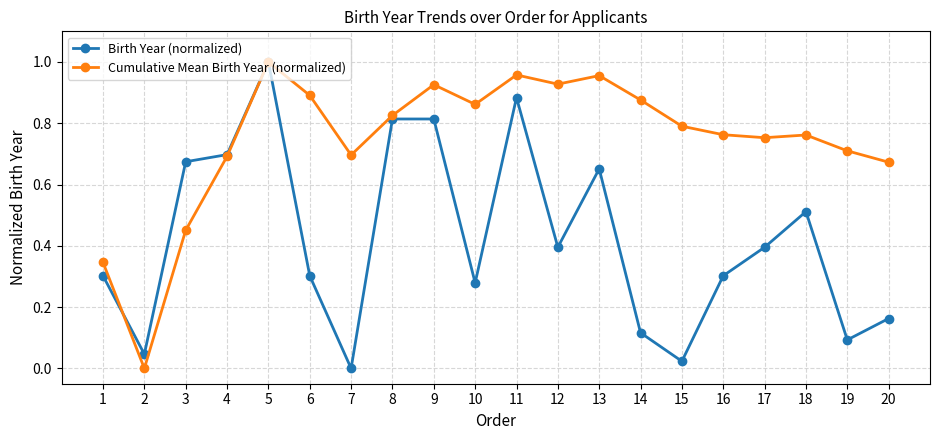

How many interior local valleys does the Birth Year (normalized) series have?

6